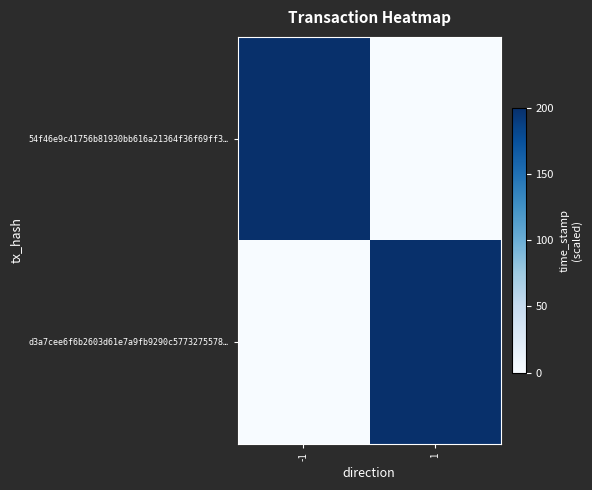

At how many categories does at least one series exceed 112?

2